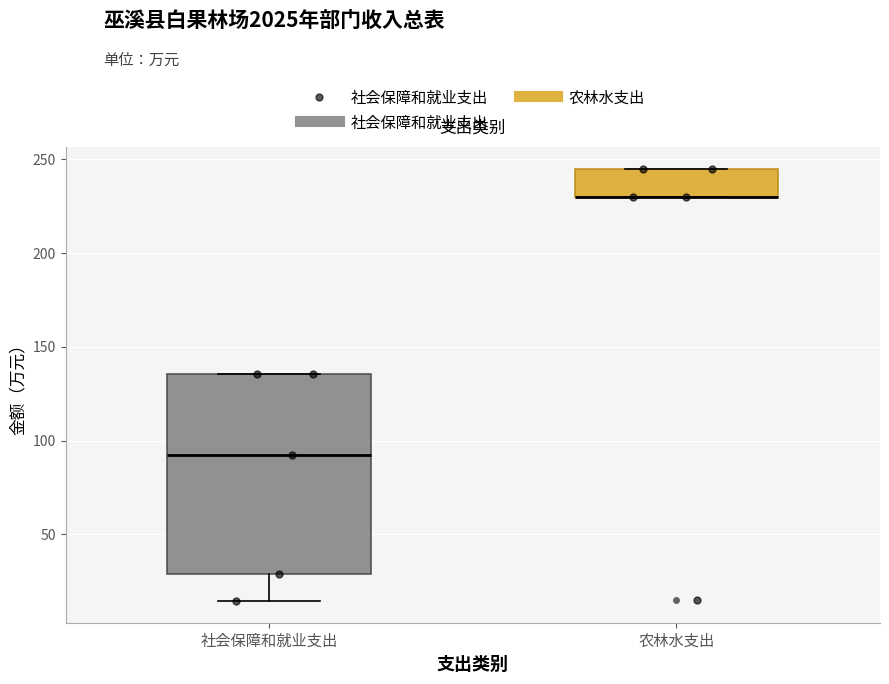

Reading left to right, read every box against the y-axis: the position of its median line, the range the box covers, and the ends of its whiskers. The values are not printed on the chart, so give them approximately, as read against the axis.

社会保障和就业支出: median 90, box 30 to 135, whiskers 15 to 135
农林水支出: median 230 (drawn on the box's lower edge), box 230 to 245, whiskers 230 to 245